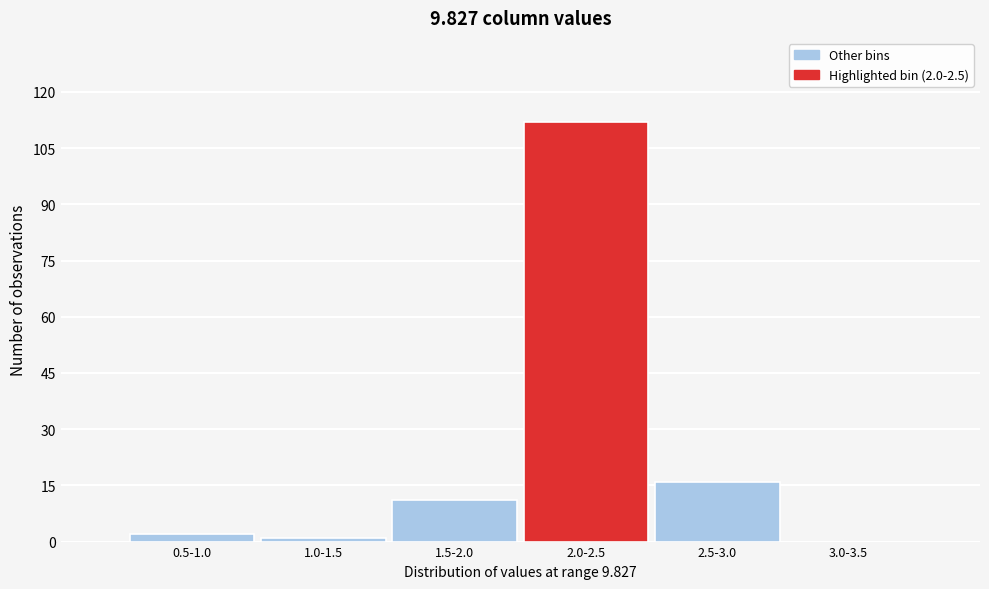

Reading right to left, transcribe all the data shown in this chart.

3.0-3.5=0	2.5-3.0=16	2.0-2.5=112	1.5-2.0=11	1.0-1.5=1	0.5-1.0=2